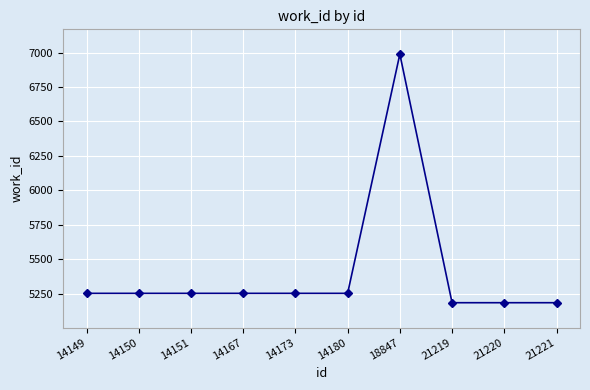

Reading left to right, extract all data points from this chart.

5252	5252	5252	5252	5252	5252	6988	5184	5184	5184